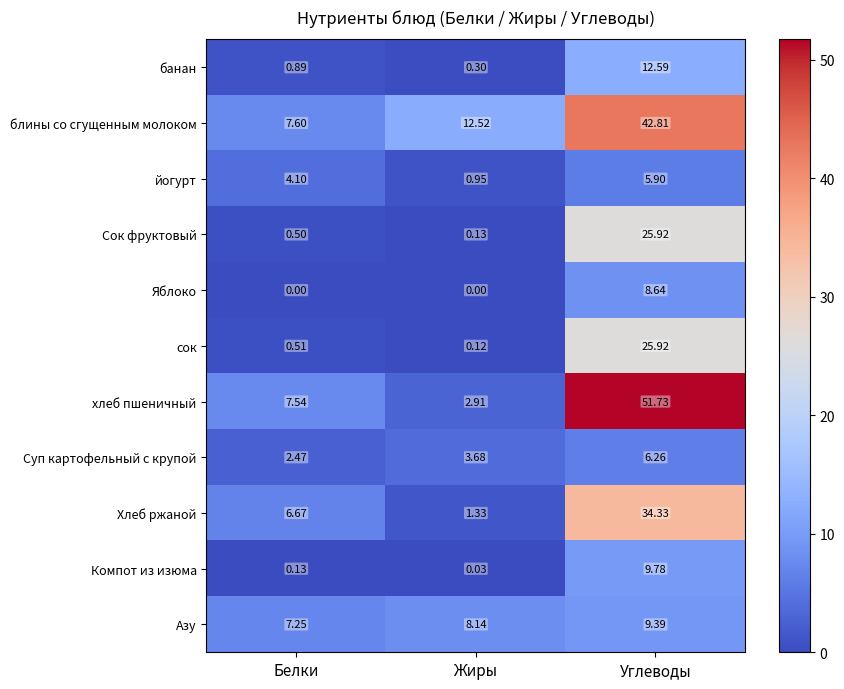

Which series changed the most between Белки and Жиры?

Хлеб ржаной